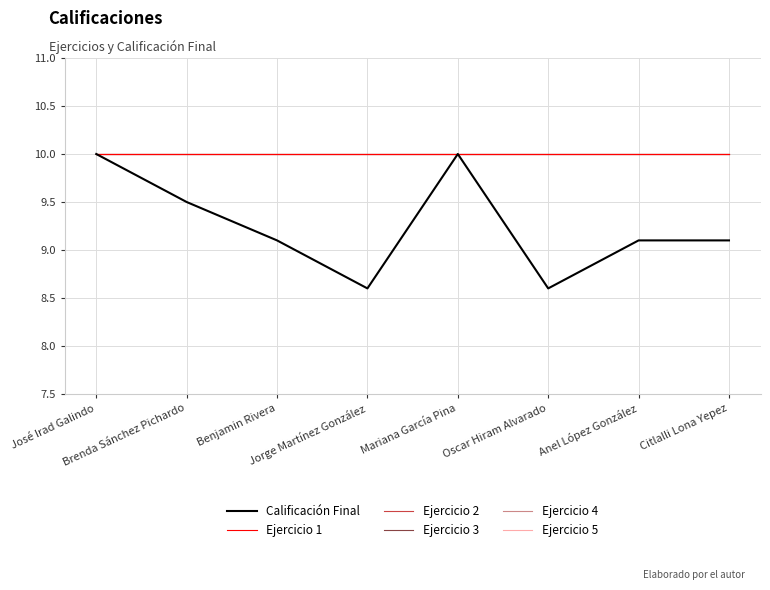

At which category does Calificación Final reach its first local peak?

Mariana García Pina